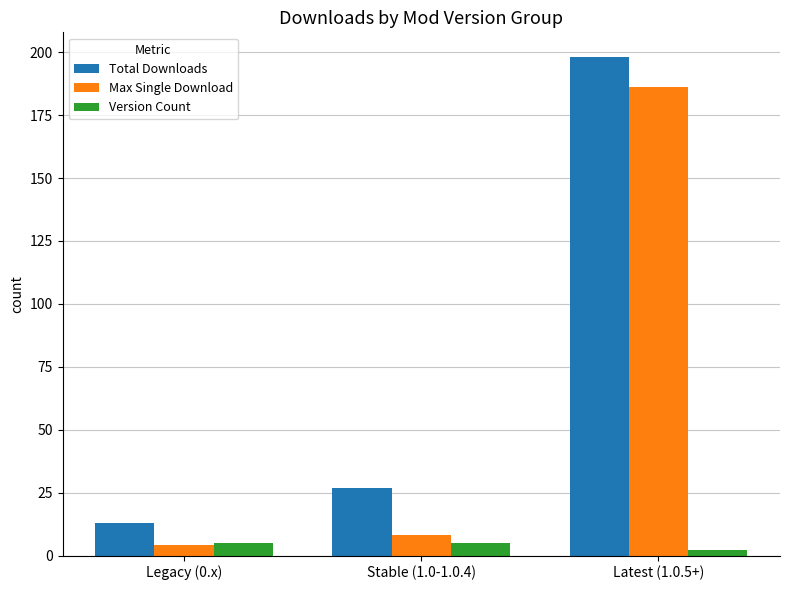

Reading left to right, what are all the values shown in this chart?

Total Downloads: Legacy (0.x)=13	Stable (1.0-1.0.4)=27	Latest (1.0.5+)=198
Max Single Download: Legacy (0.x)=4	Stable (1.0-1.0.4)=8	Latest (1.0.5+)=186
Version Count: Legacy (0.x)=5	Stable (1.0-1.0.4)=5	Latest (1.0.5+)=2